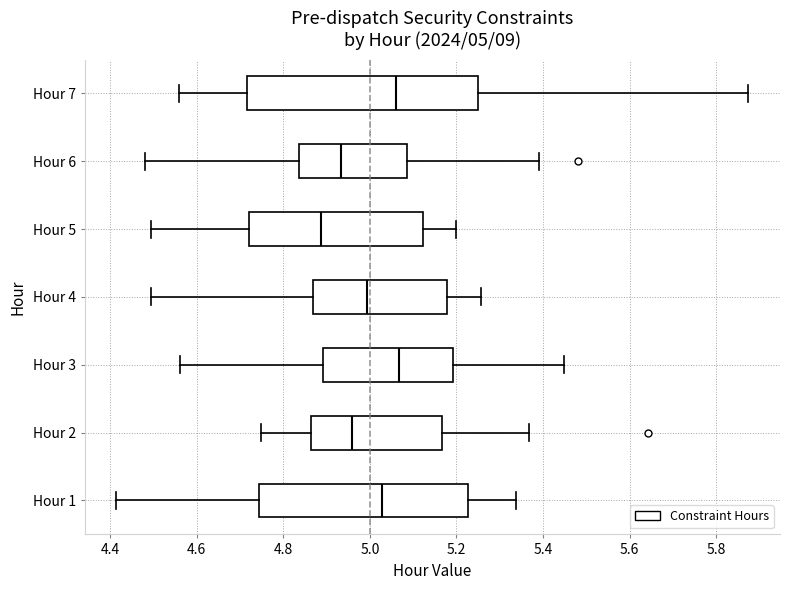

Which box is the widest, from its left edge to its right edge?

Hour 7